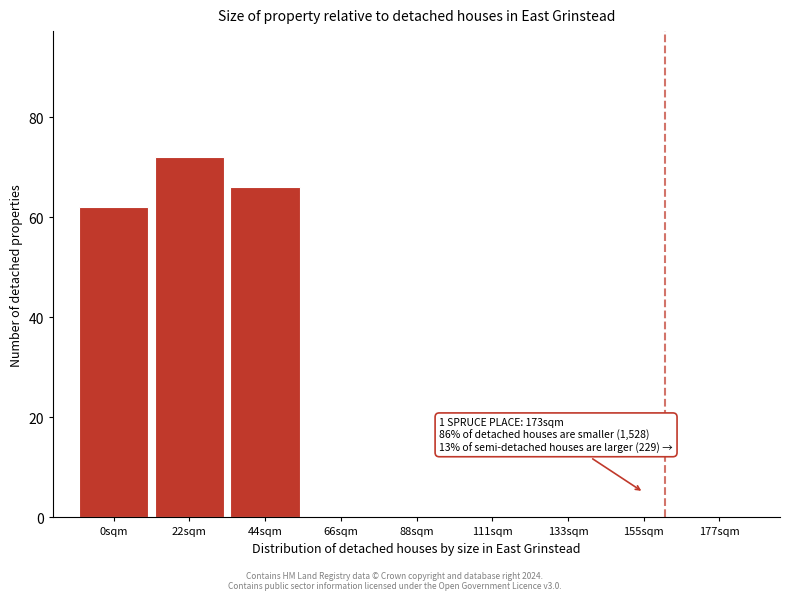

Reading left to right, transcribe all the data shown in this chart.

0sqm=62	22sqm=72	44sqm=66	66sqm=0	88sqm=0	111sqm=0	133sqm=0	155sqm=0	177sqm=0